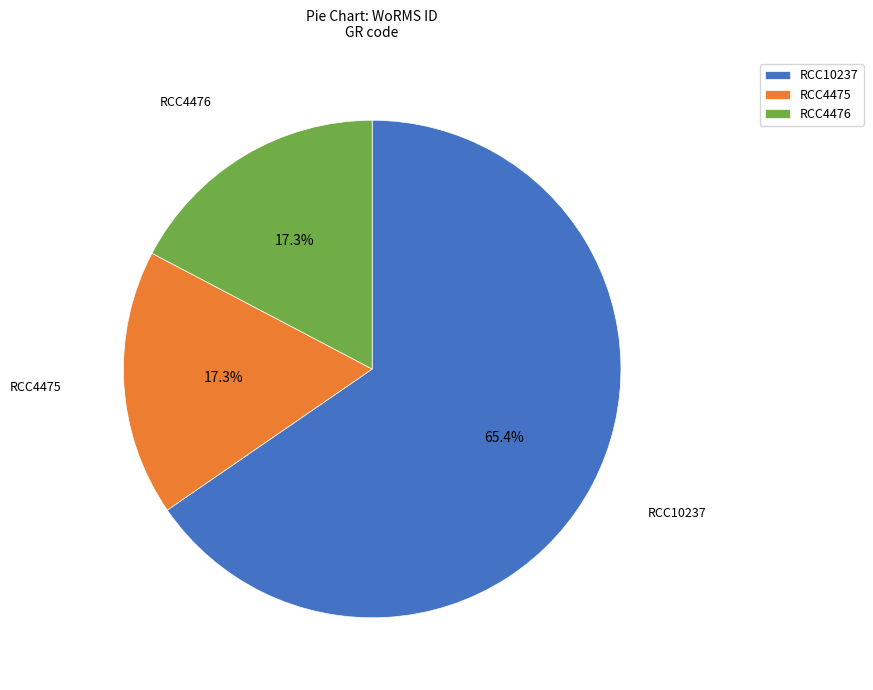

What percentage is NOT represented by RCC4476?

82.7%